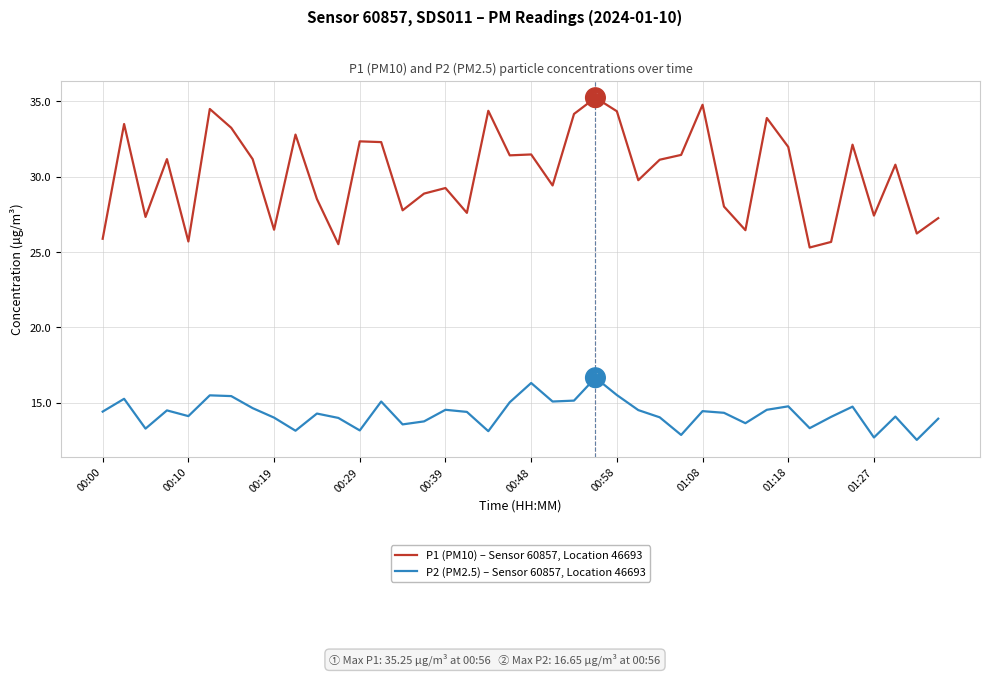

True or false: P1 (PM10) – Sensor 60857, Location 46693 has more than 1 interior local peaks.

True